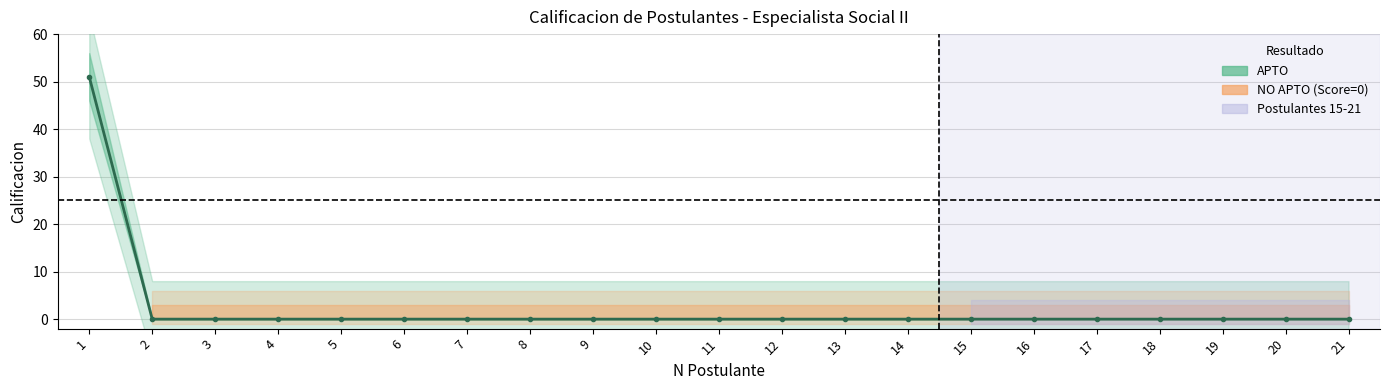

Between 12 and 16, which series saw the biggest shift?

Calificacion (APTO=51, NO APTO=0)